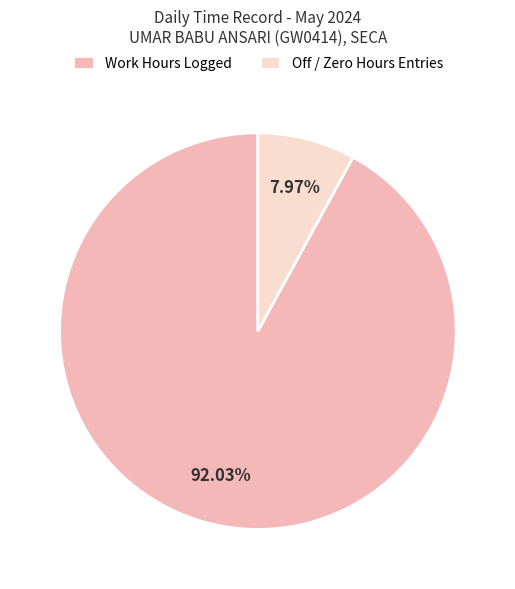

Does any single category account for the majority?

Yes